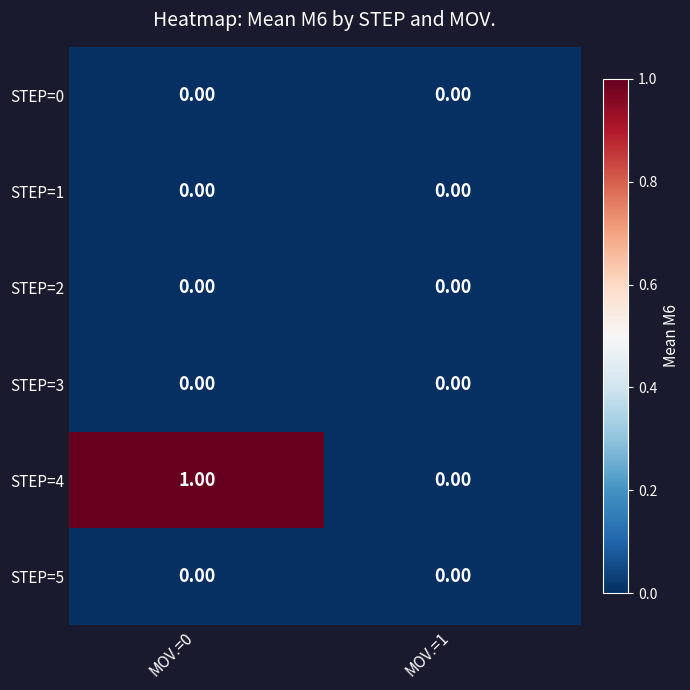

Which series has the largest range (max minus min)?

STEP=4